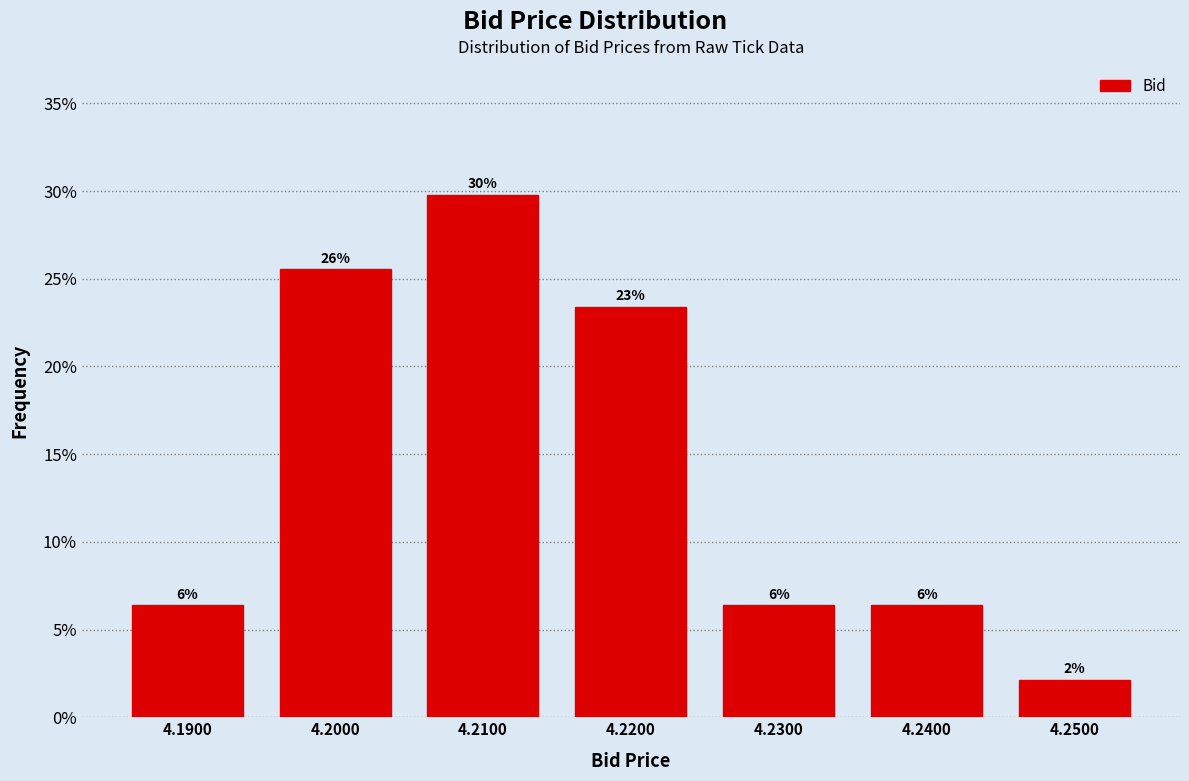

How many bars are there in total?

7